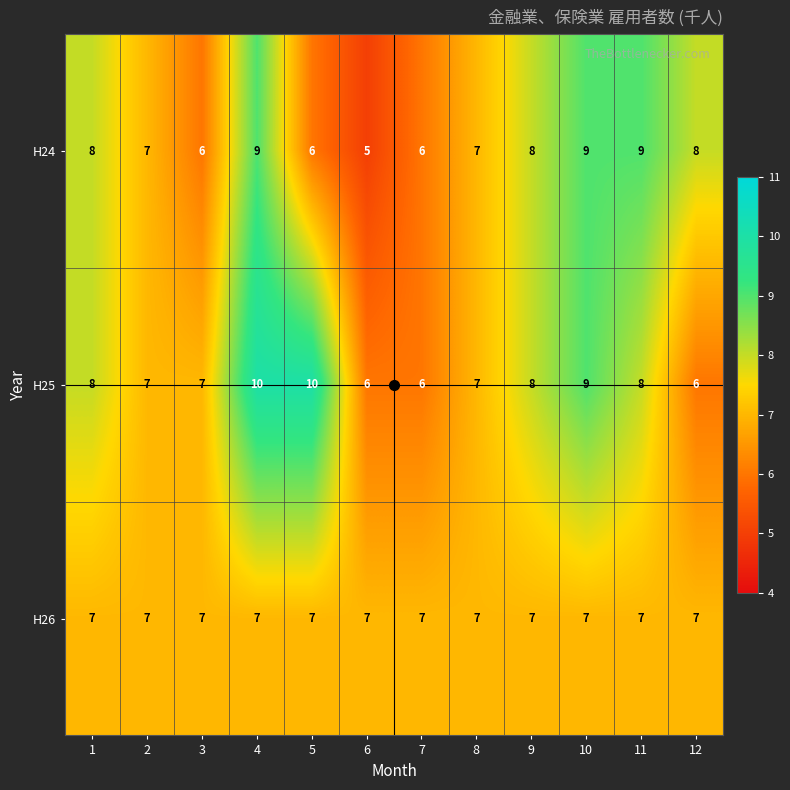

At which category is the sum across all series the highest?

4